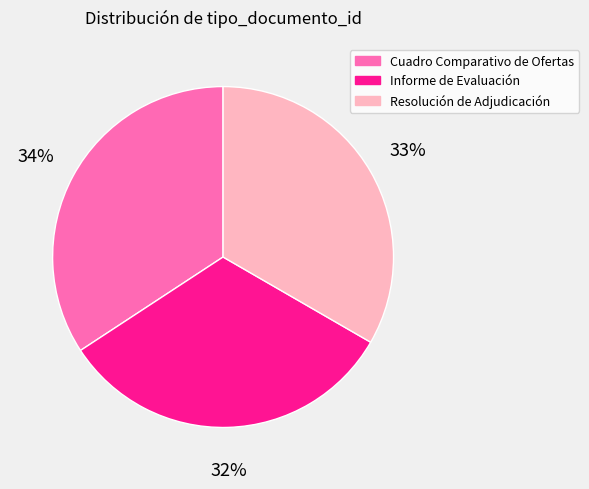

Which has a higher value, Informe de Evaluación or Cuadro Comparativo de Ofertas?

Cuadro Comparativo de Ofertas